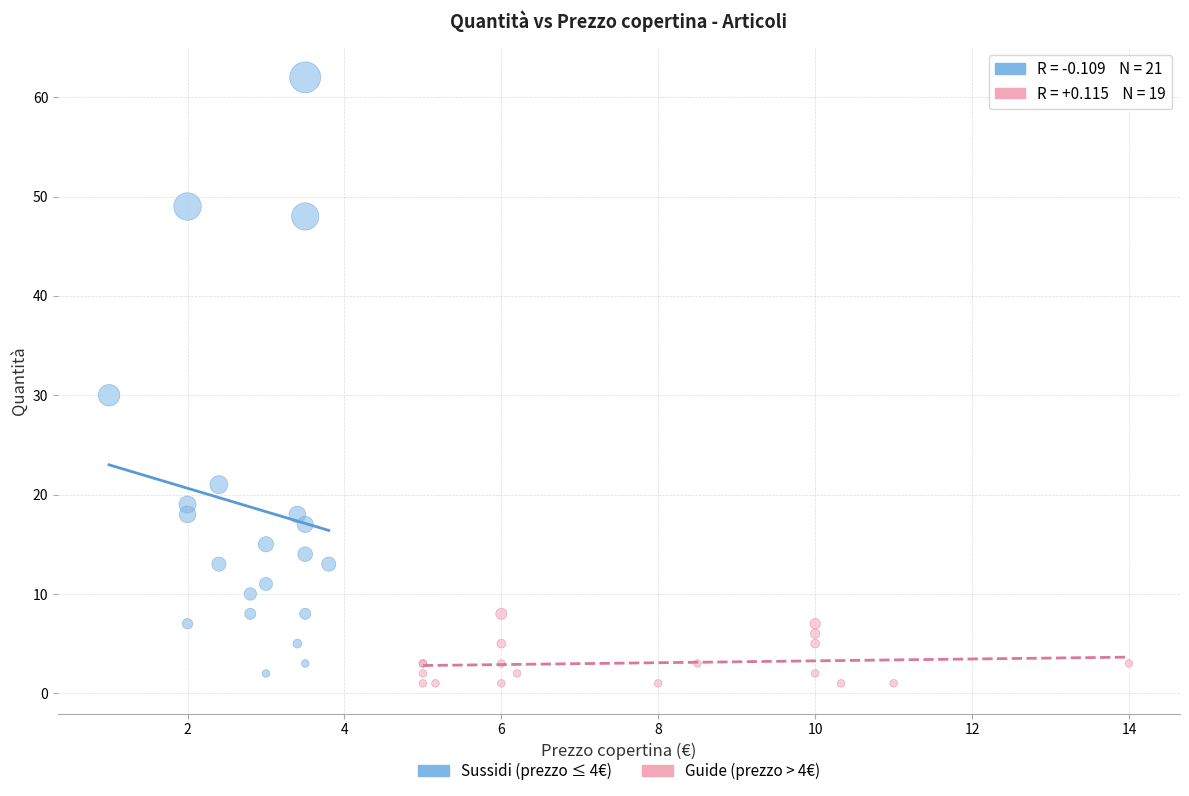

Which series has the largest Y range (max minus min)?

Sussidi (prezzo ≤ 4€)